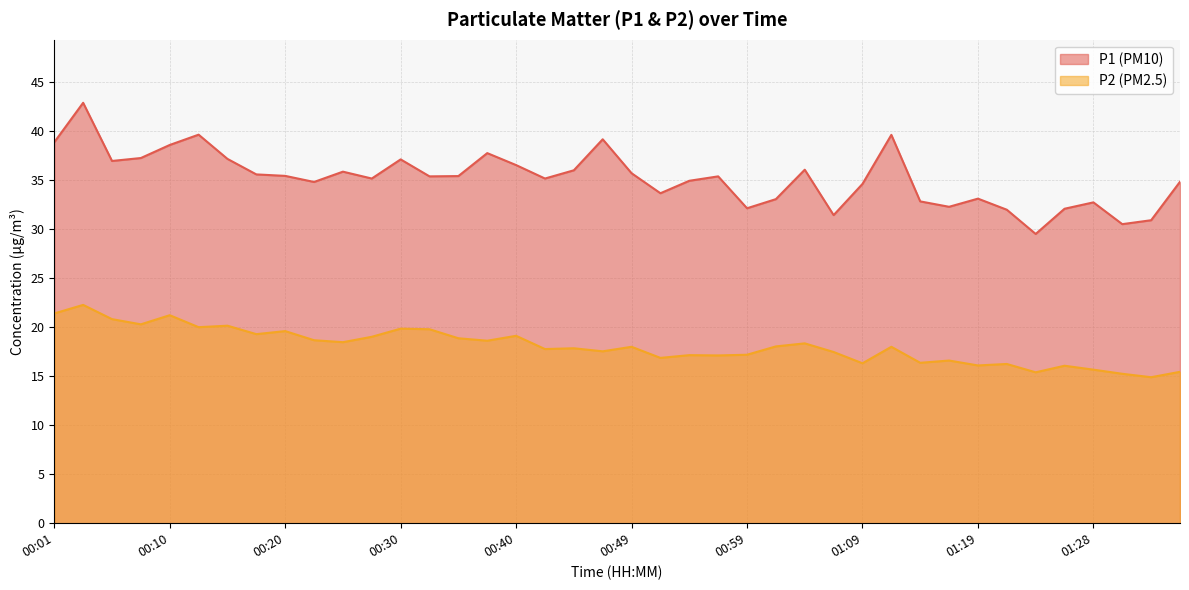

At which label is P1 closest to 36?

00:45